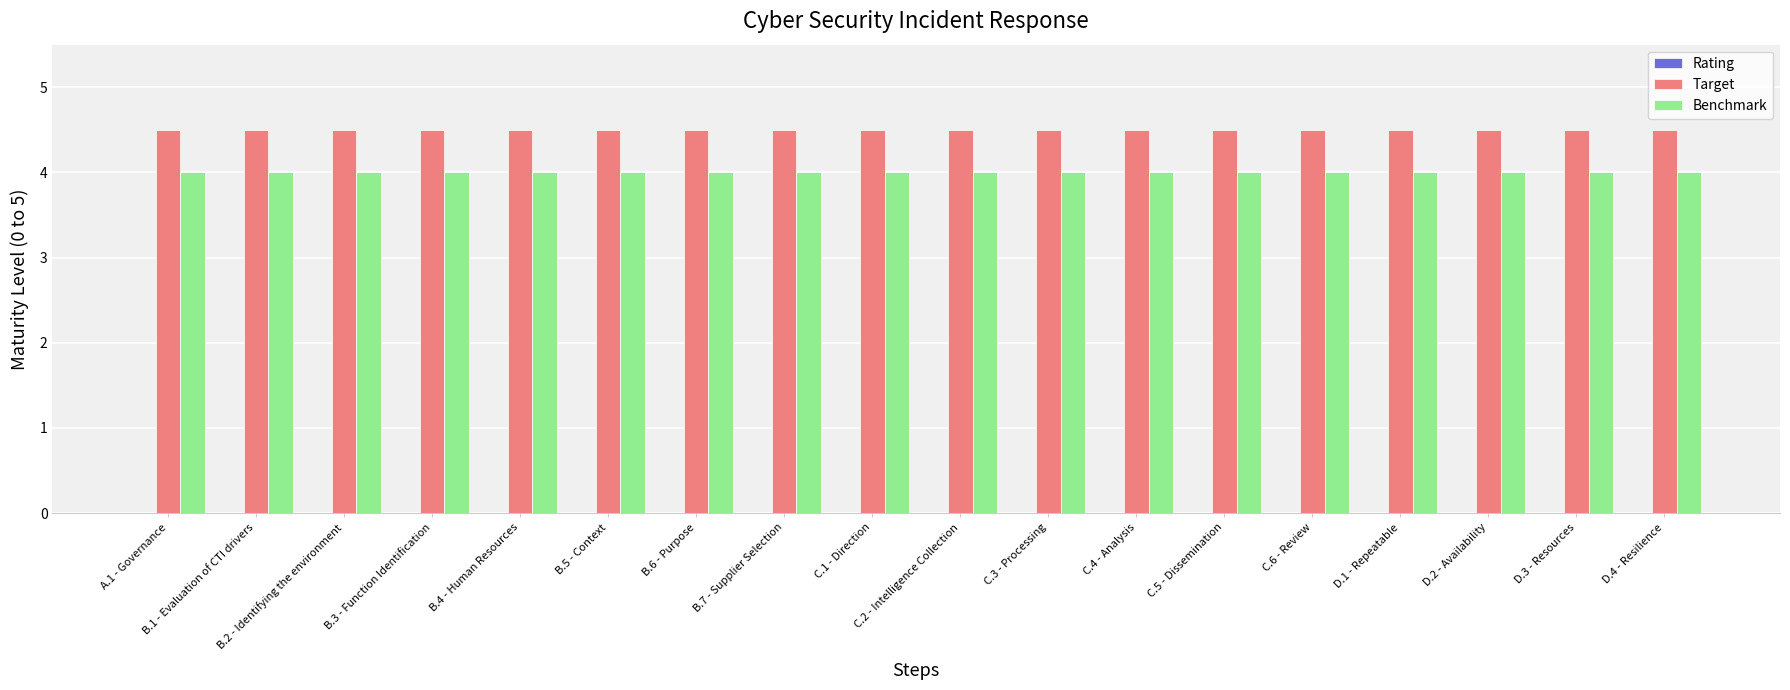

The value of Target at B.5 - Context is 1.1. True or false?

False